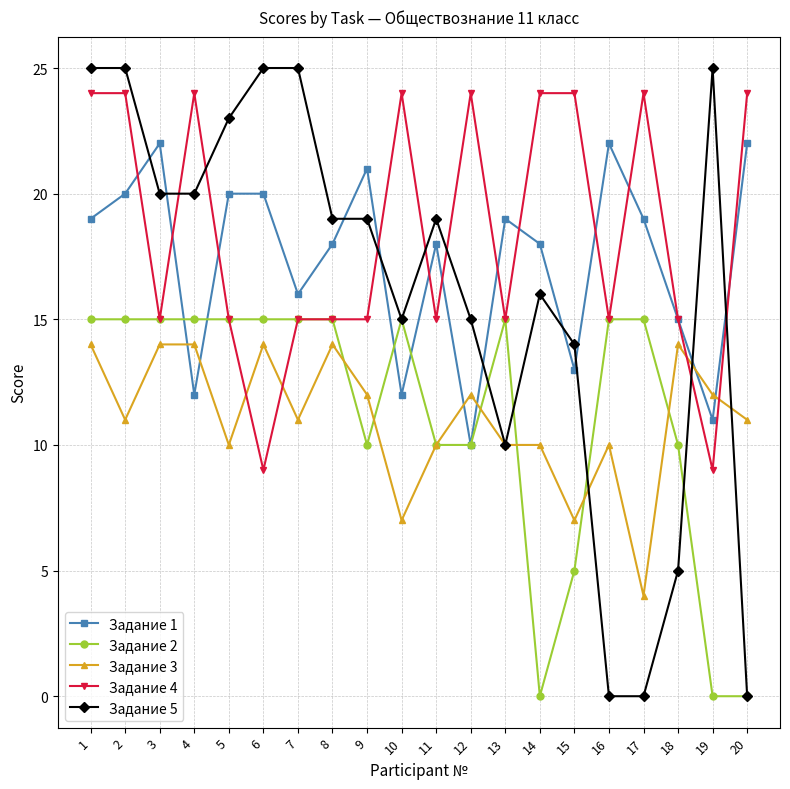

True or false: Задание 5 has more than 1 interior local peaks.

True